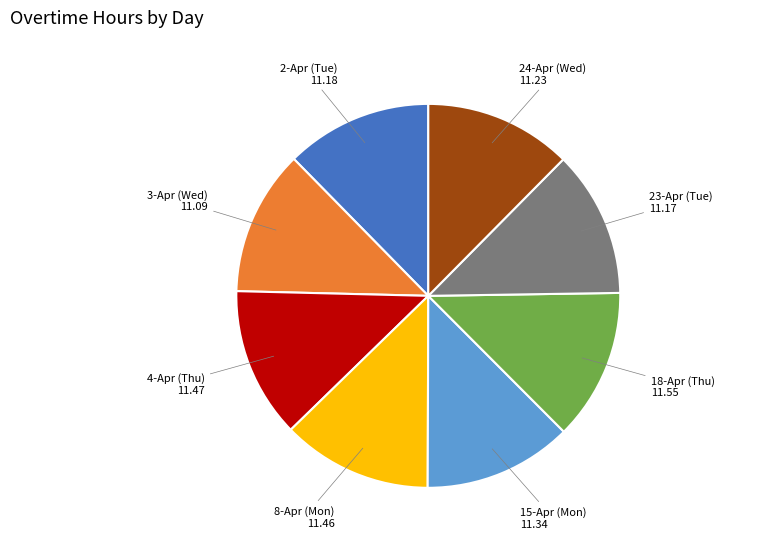

Does any single category account for the majority?

No